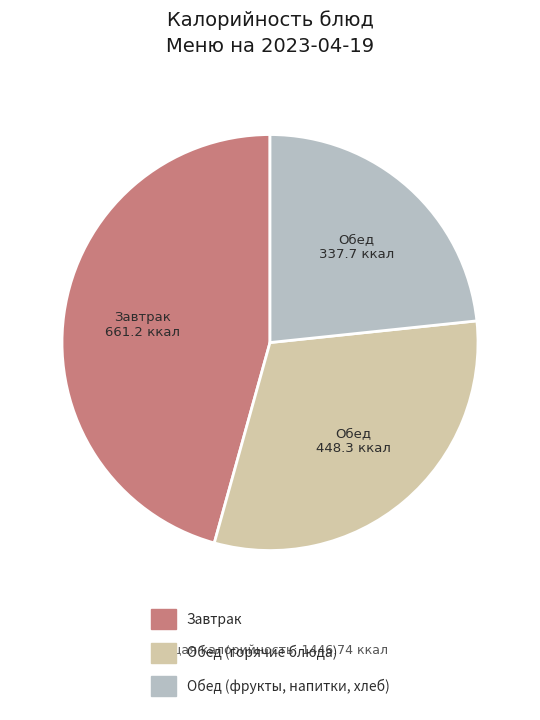

Is there a majority slice in this chart?

No